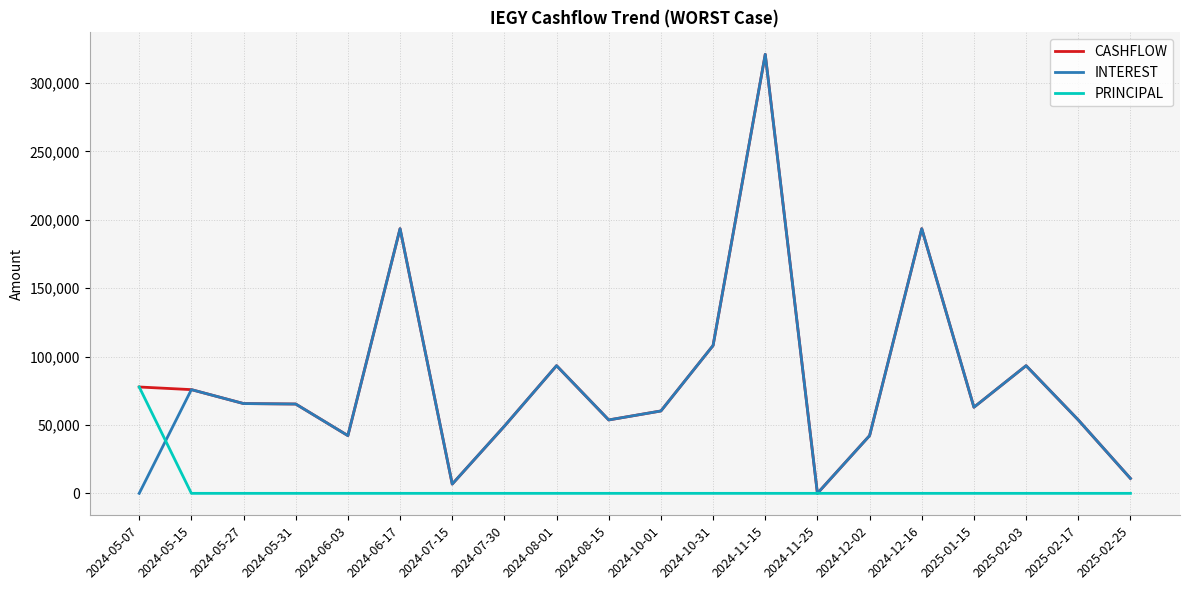

Which label corresponds to the largest value in the chart?

2024-11-15